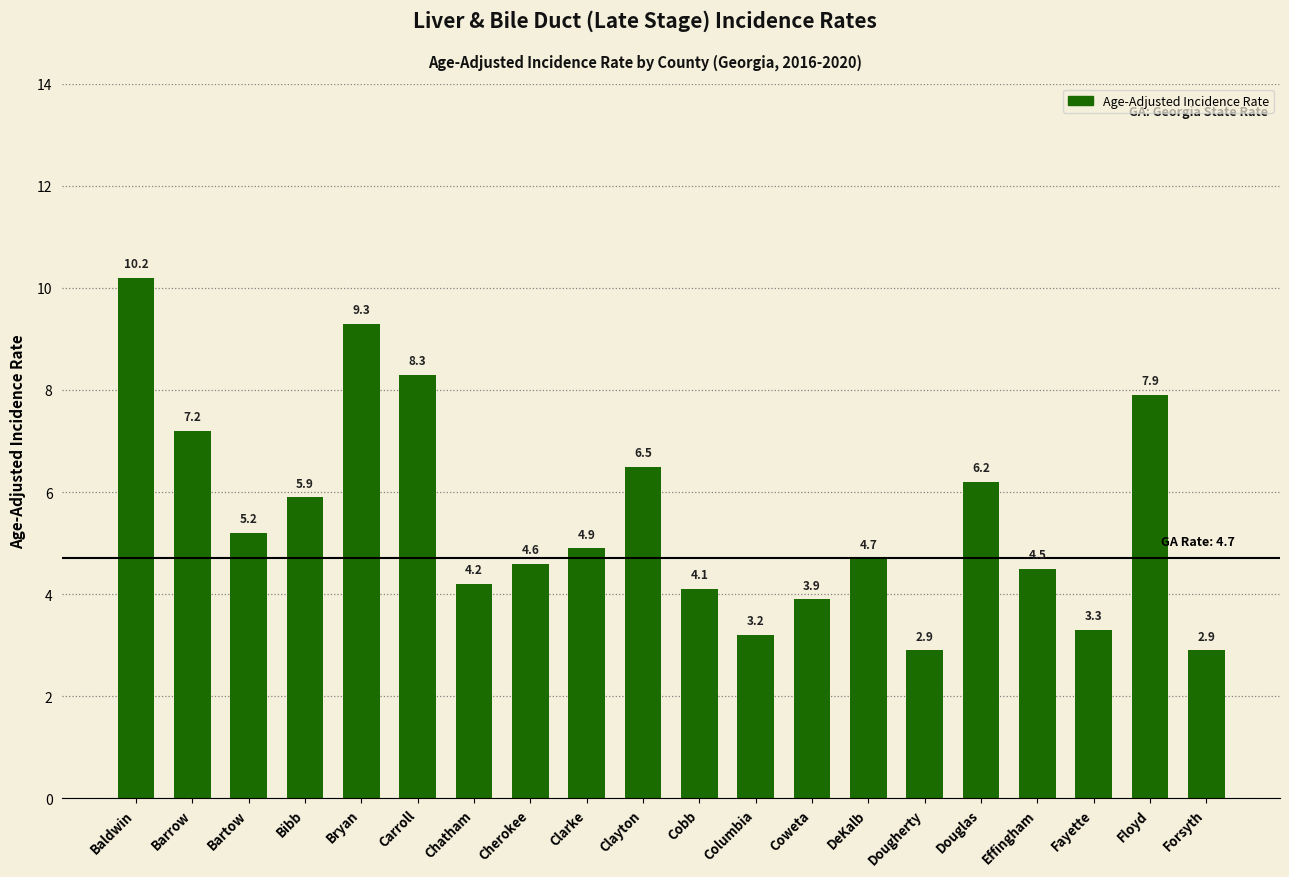

At which label is the value closest to 6?

Bibb